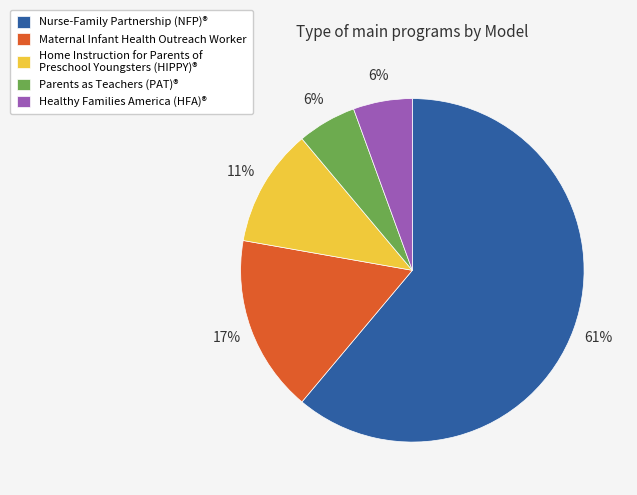

How many slices are in this pie chart?

5